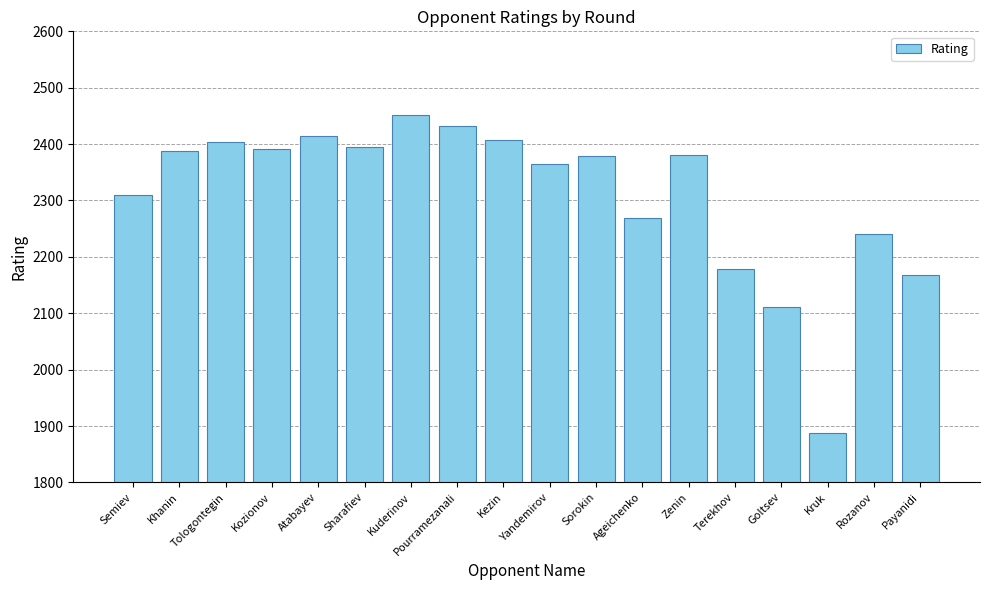

Between Semiev and Kruk, which is larger?

Semiev